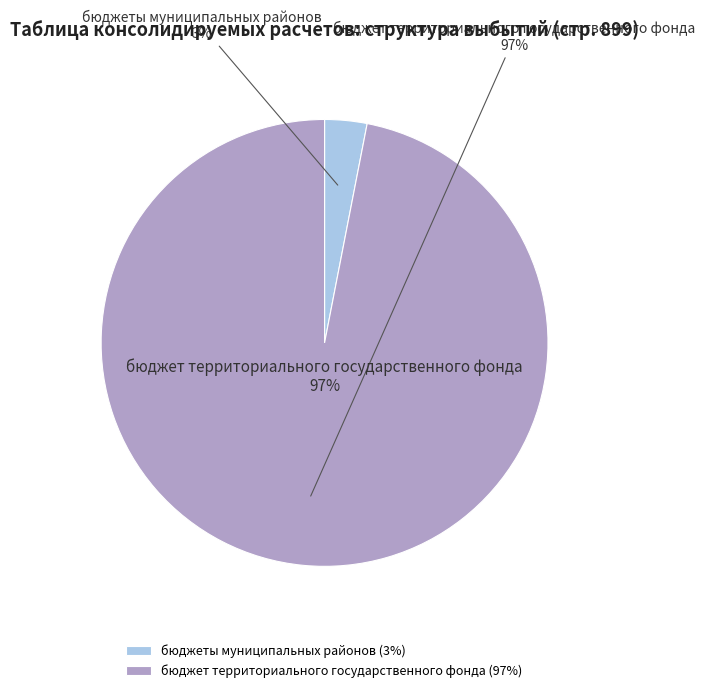

To the nearest percent, what is the average slice percentage?

50%